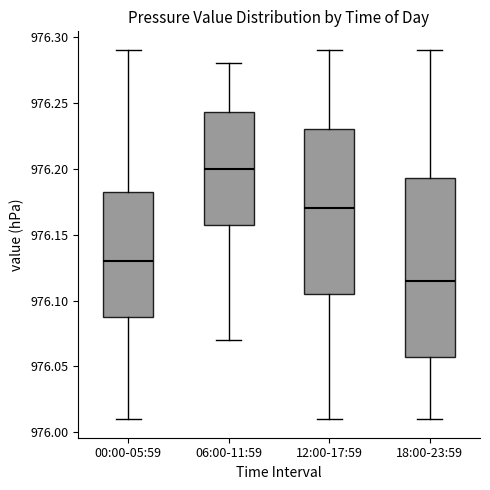

Comparing the boxes themselves (not the whiskers), which one is the tallest?

18:00-23:59